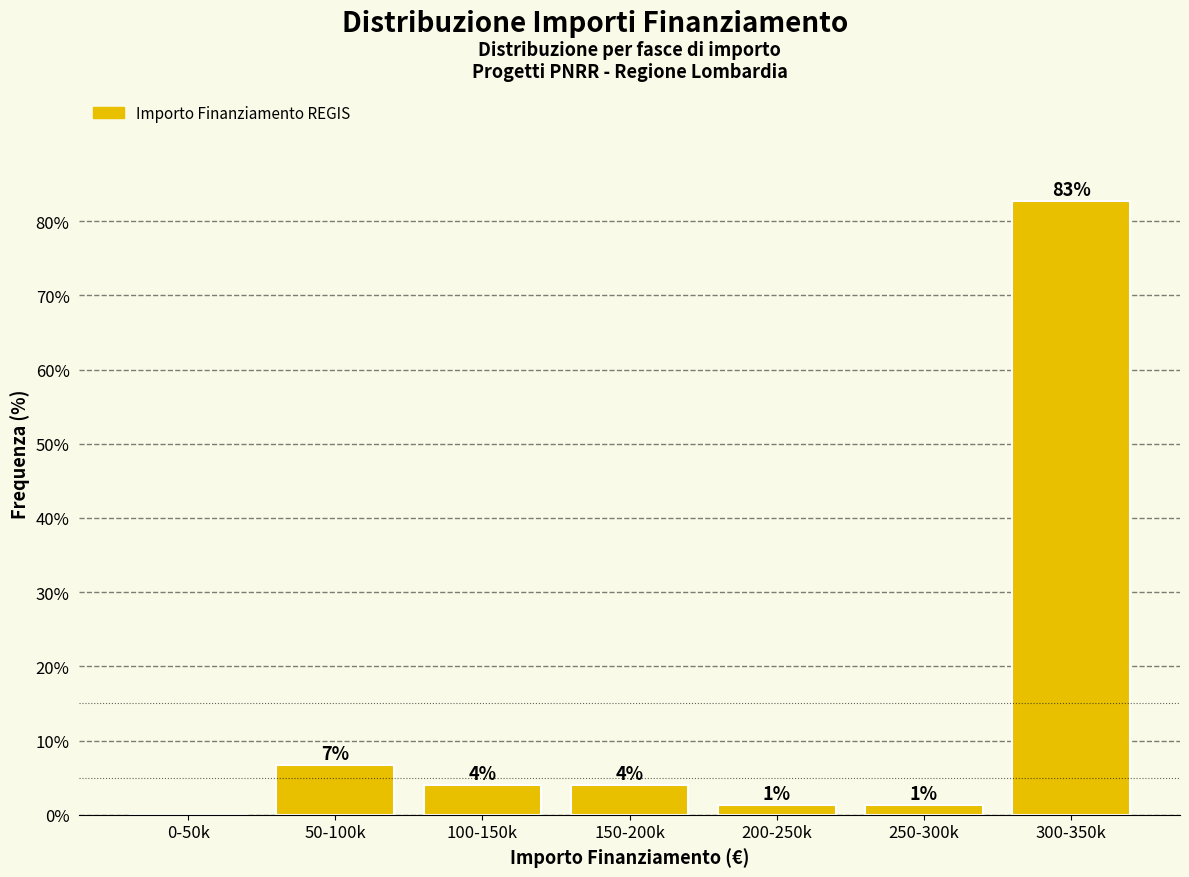

Where is the data nearest to the value 41?

50-100k